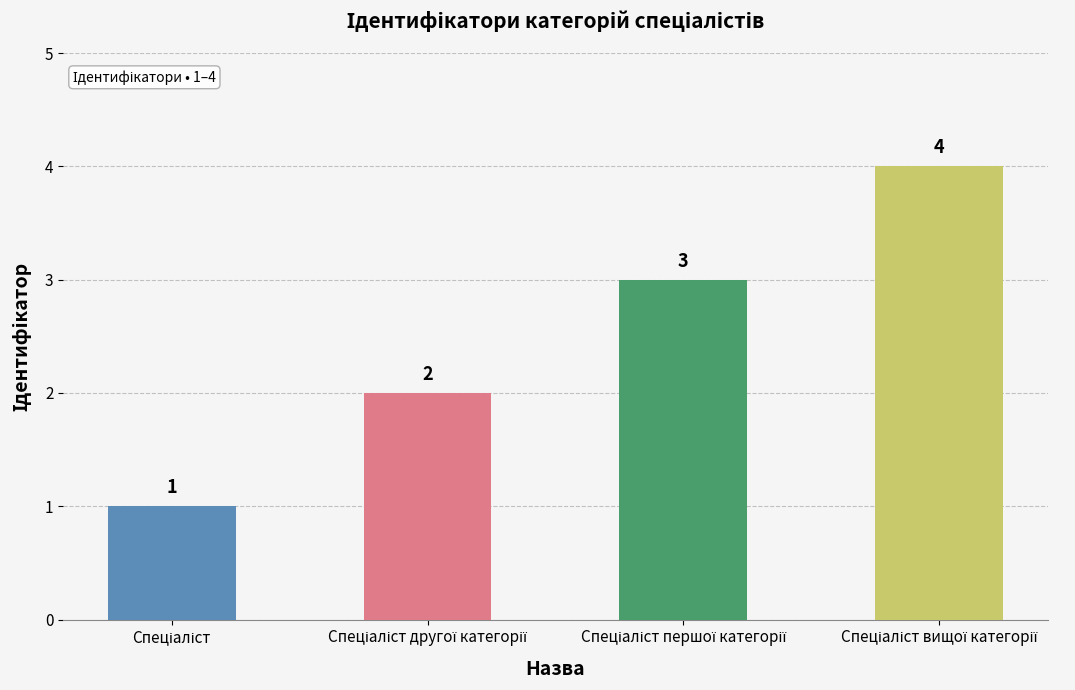

What is the greatest value displayed?

4